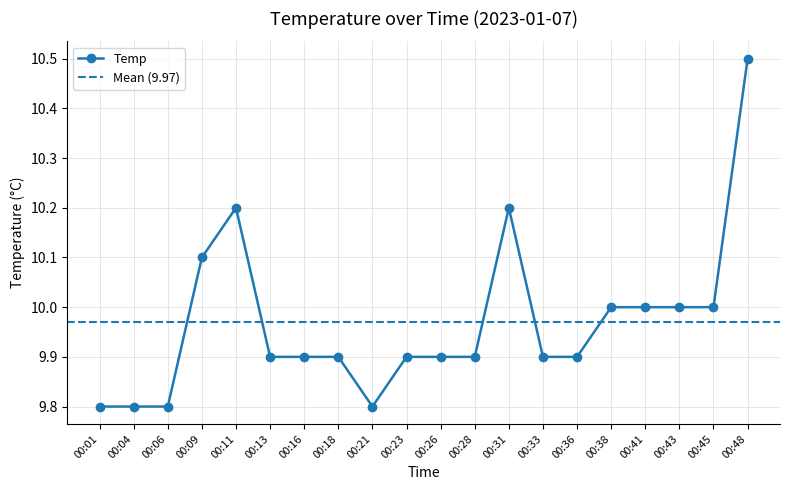

Reading left to right, list all the values displayed in this chart.

00:01=9.8	00:04=9.8	00:06=9.8	00:09=10.1	00:11=10.2	00:13=9.9	00:16=9.9	00:18=9.9	00:21=9.8	00:23=9.9	00:26=9.9	00:28=9.9	00:31=10.2	00:33=9.9	00:36=9.9	00:38=10.0	00:41=10.0	00:43=10.0	00:45=10.0	00:48=10.5